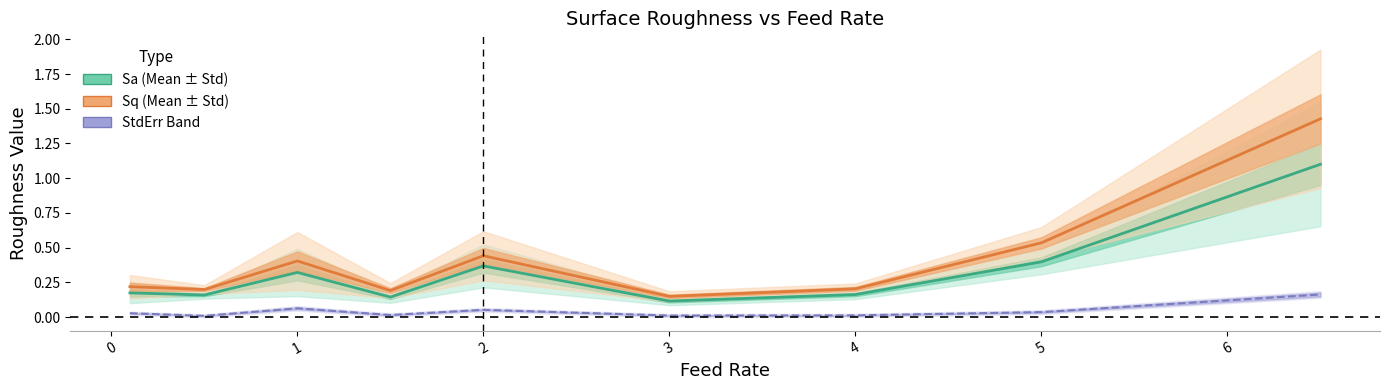

What is the total value across all series at 3?

0.3